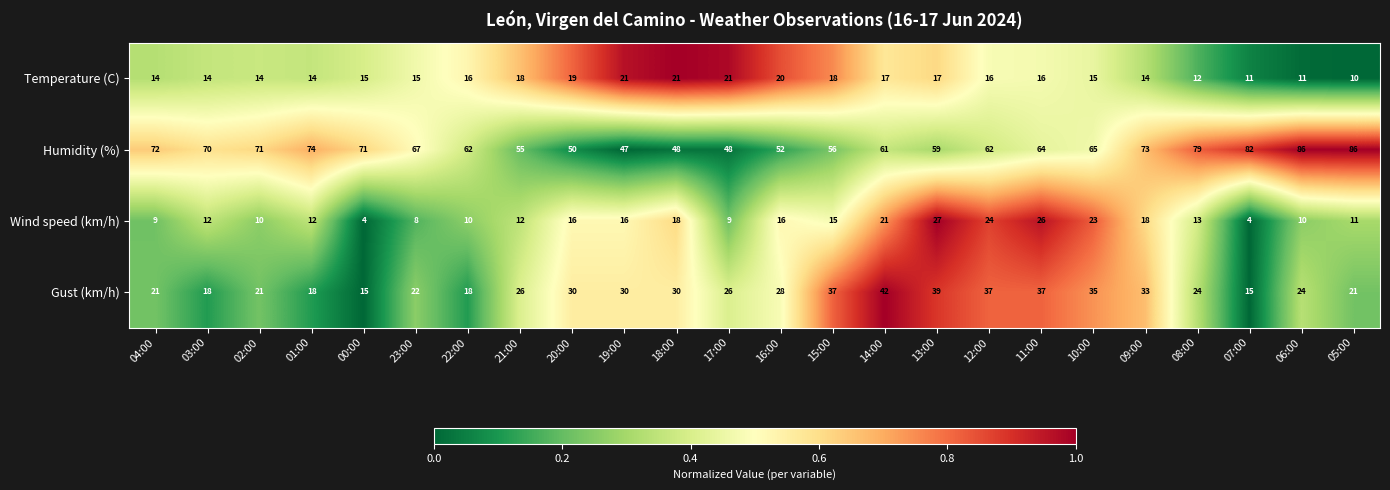

What is the highest value of the Humidity (%) series?

86